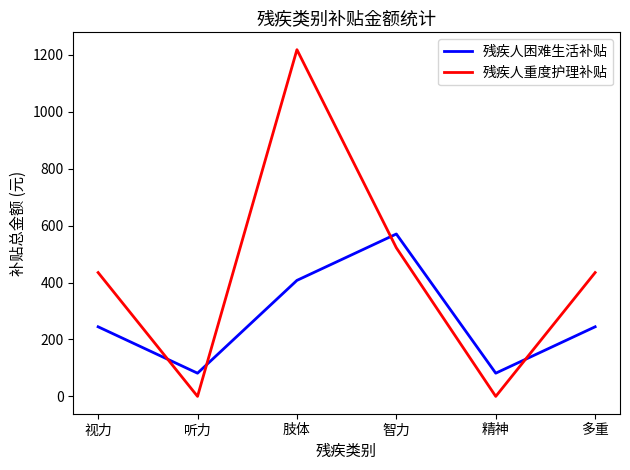

What value does the 残疾人困难生活补贴 series have at 多重?

244.5